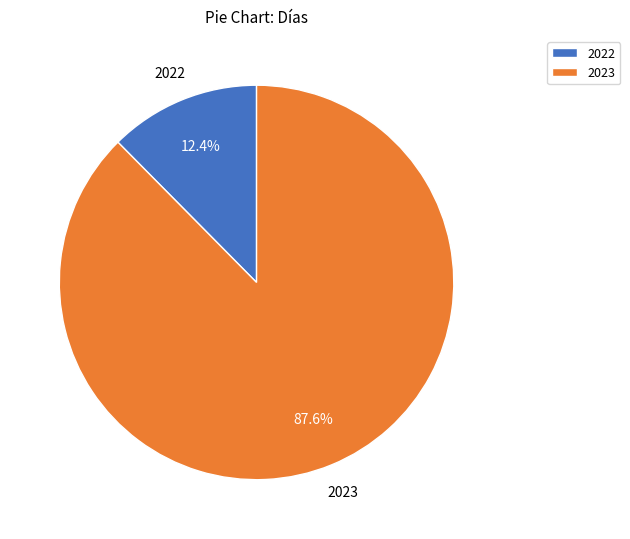

To the nearest percent, what is the difference between the largest and smallest slice percentages?

75%